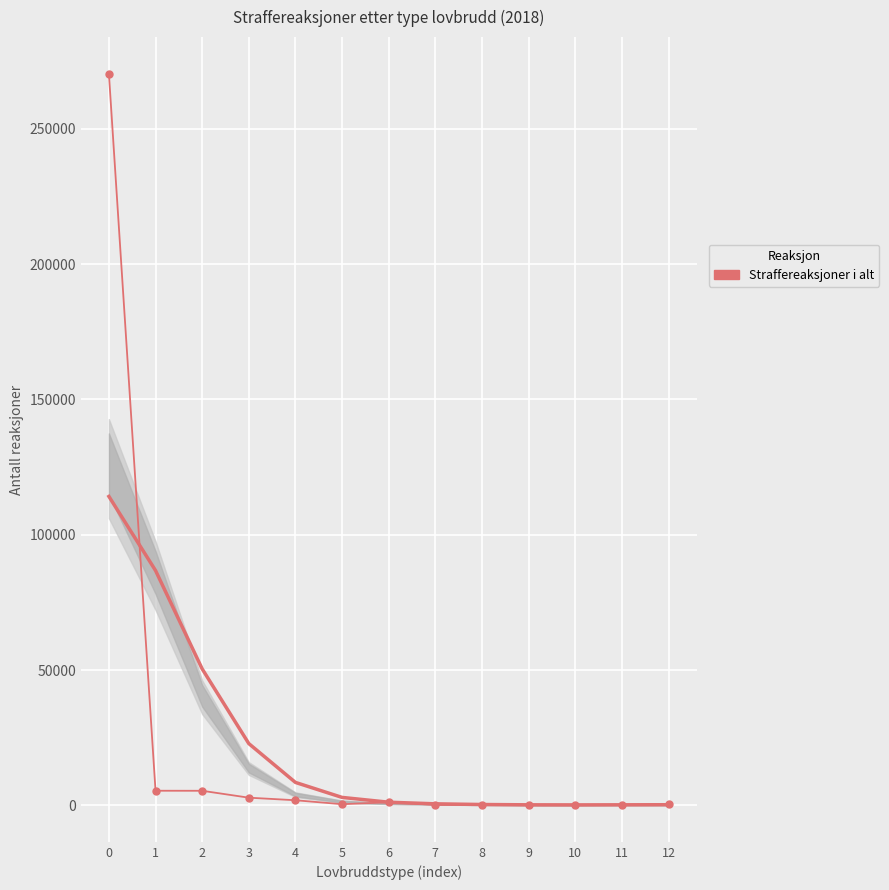

What is the maximum value shown in the chart?

270337